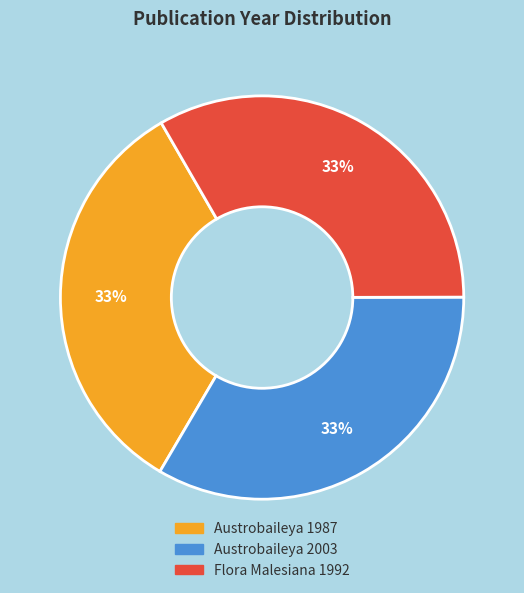

Is Flora Malesiana 1992 the majority of the pie?

No